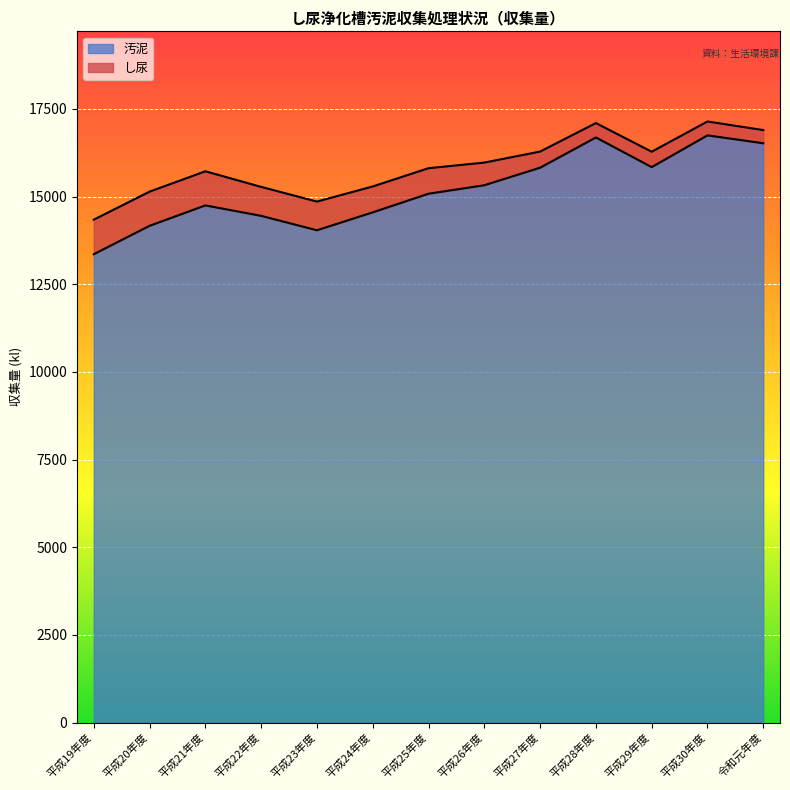

What is the ratio of the value at 平成19年度 to the value at 平成25年度?

0.9